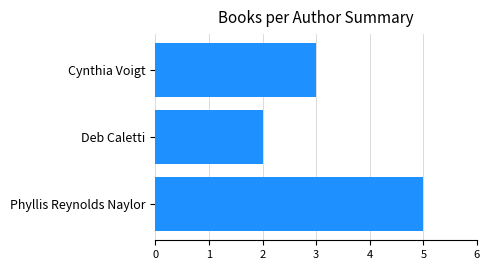

Between Phyllis Reynolds Naylor and Cynthia Voigt, which is larger?

Phyllis Reynolds Naylor